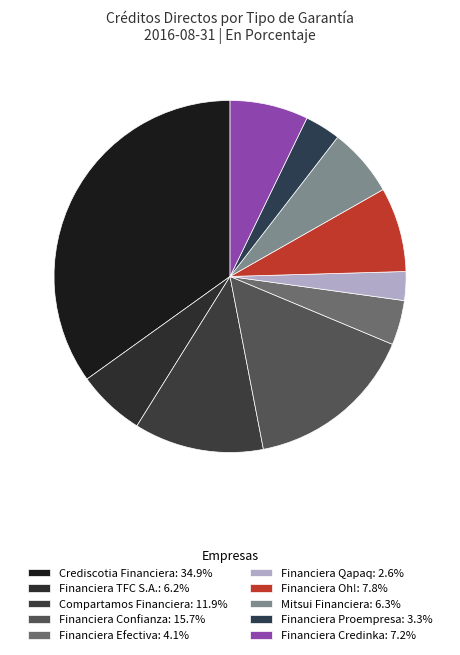

What is the ratio of the value at Financiera Oh! to the value at Financiera Qapaq?

2.9